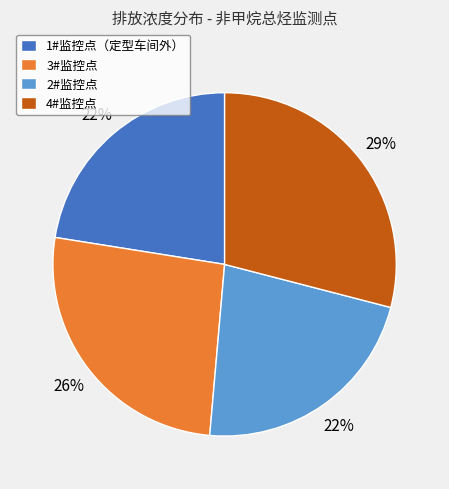

How many segments does this pie chart have?

4